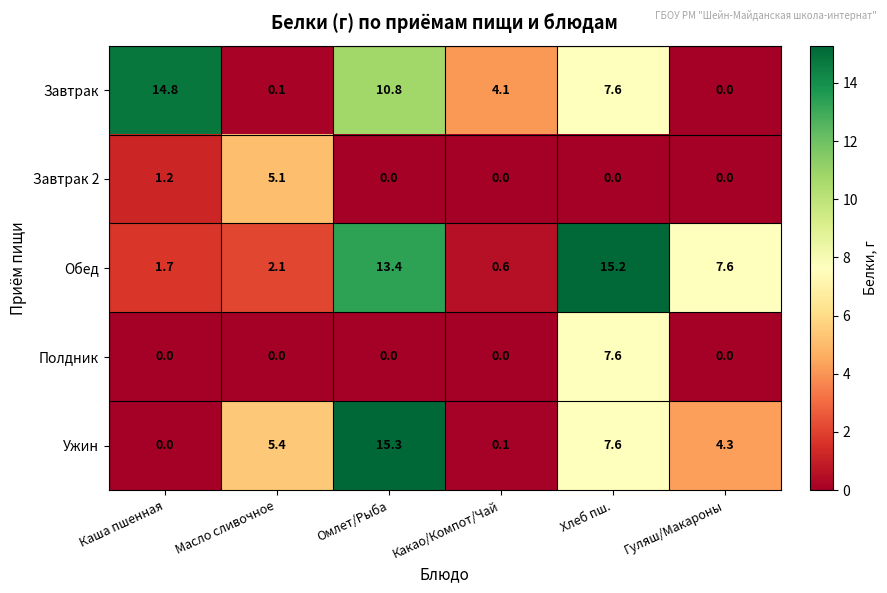

What is the difference between the highest and lowest values at Каша пшенная?

14.8